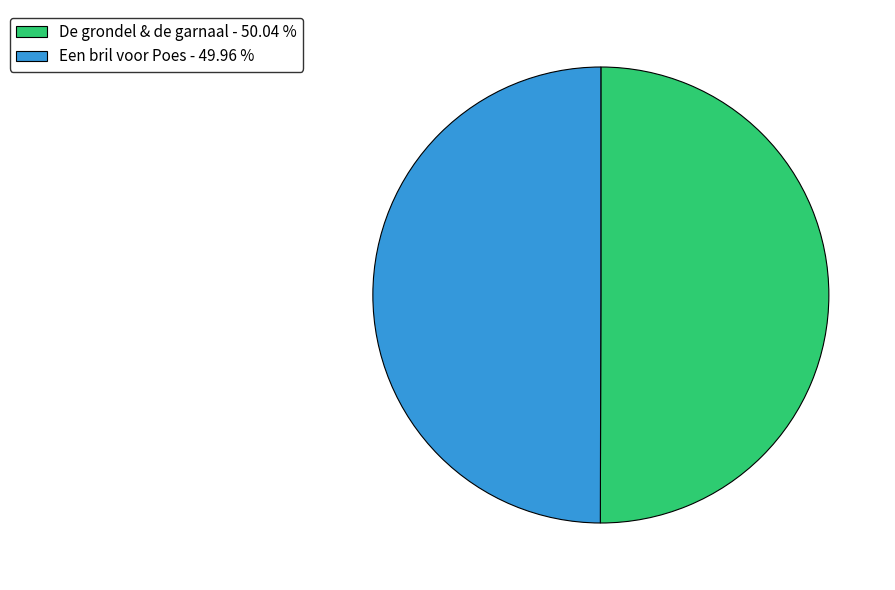

What is the ratio of the value at Een bril voor Poes - 49.96 % to the value at De grondel & de garnaal - 50.04 %?

1.0